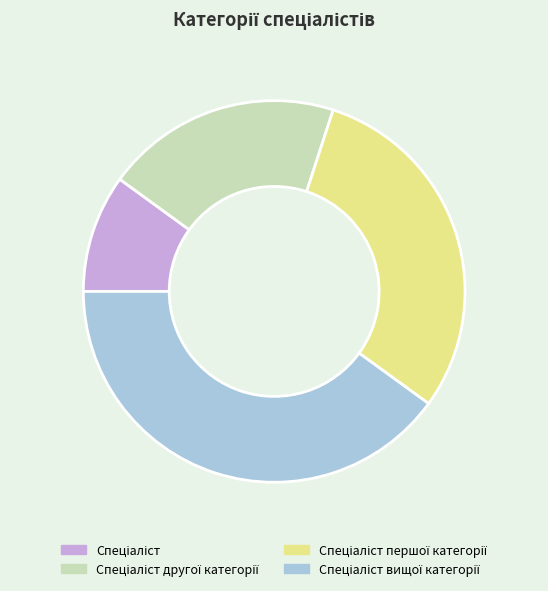

Is there a majority slice in this chart?

No